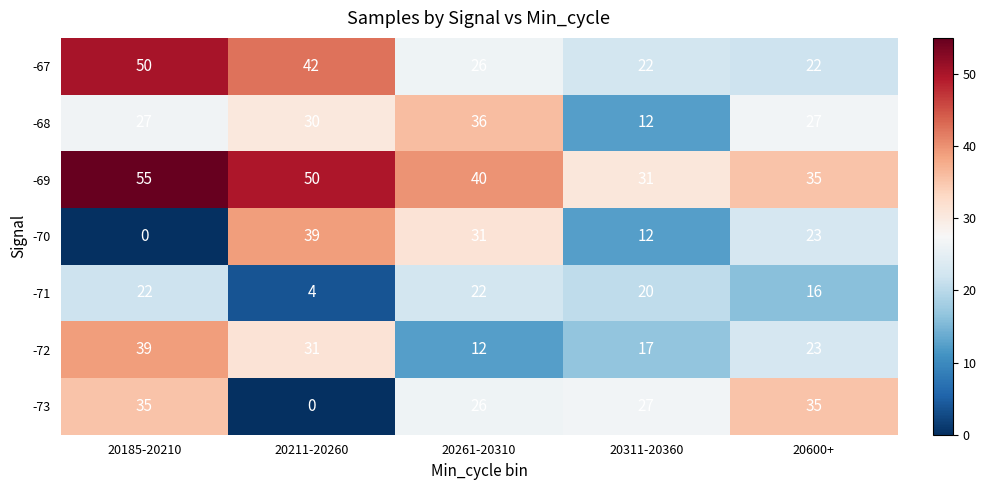

What is the difference between the highest and lowest values at 20211-20260?

50